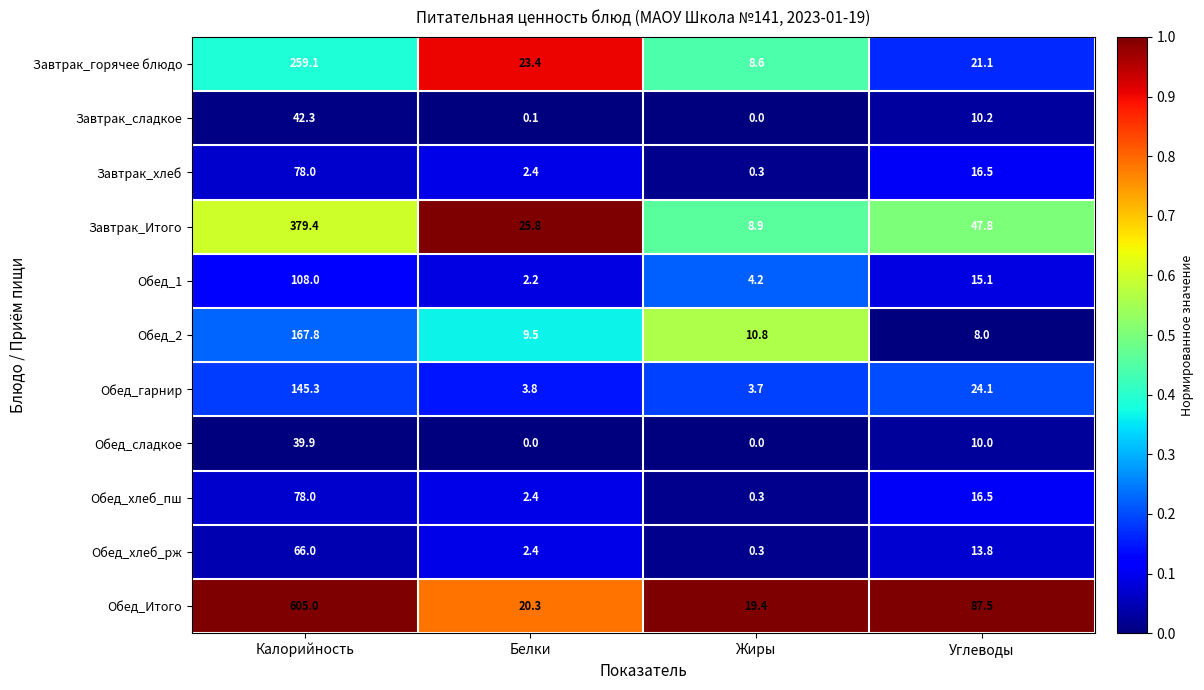

Where does the Обед_2 series first go above 10?

Калорийность